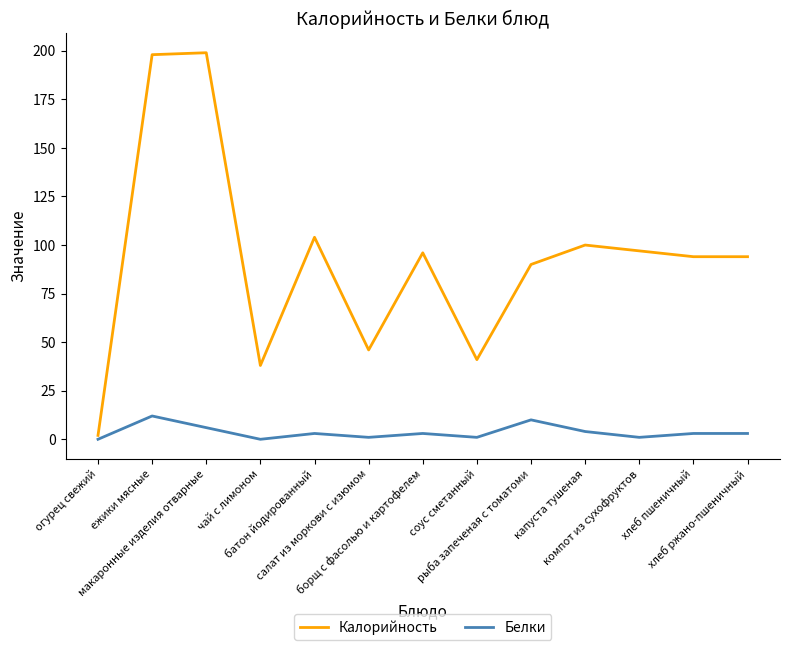

True or false: Белки has a value of 10 at рыба запеченая с томатоми.

True